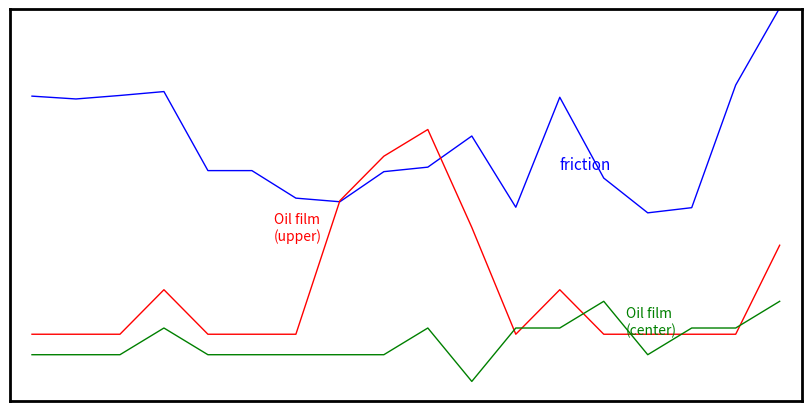

The Oil film (upper) series shows 1.4 at 9. True or false?

False